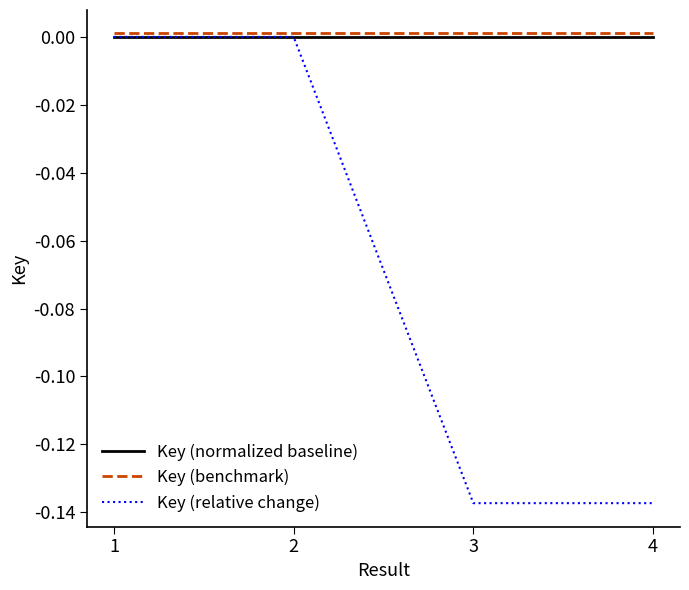

True or false: Key (normalized baseline) has a value of 0.0 at 4.

True